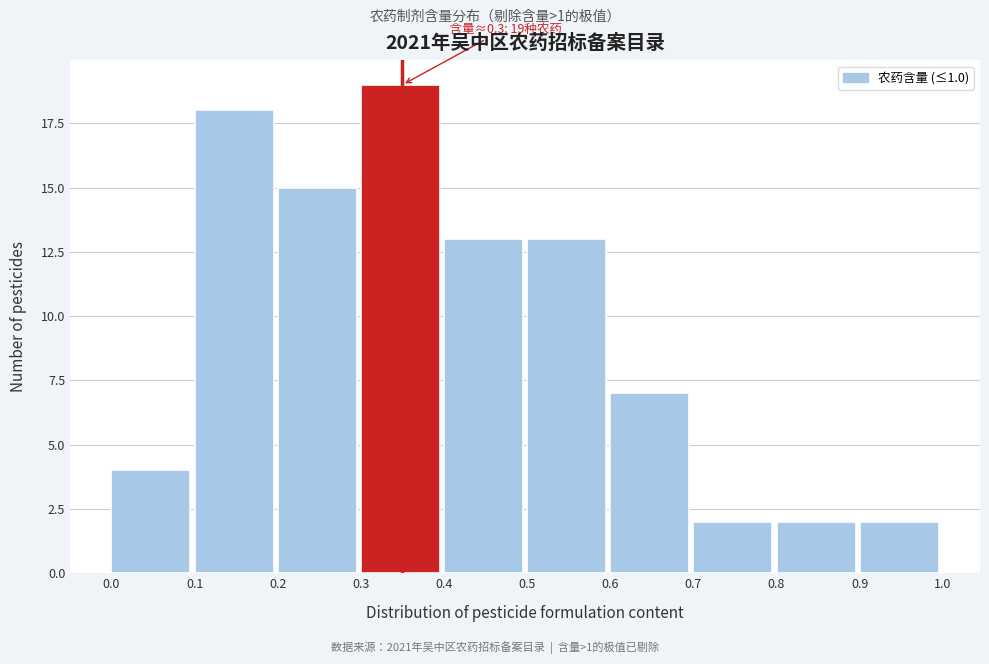

Over which range of the x-axis is the bar tallest?

0.3 to 0.4